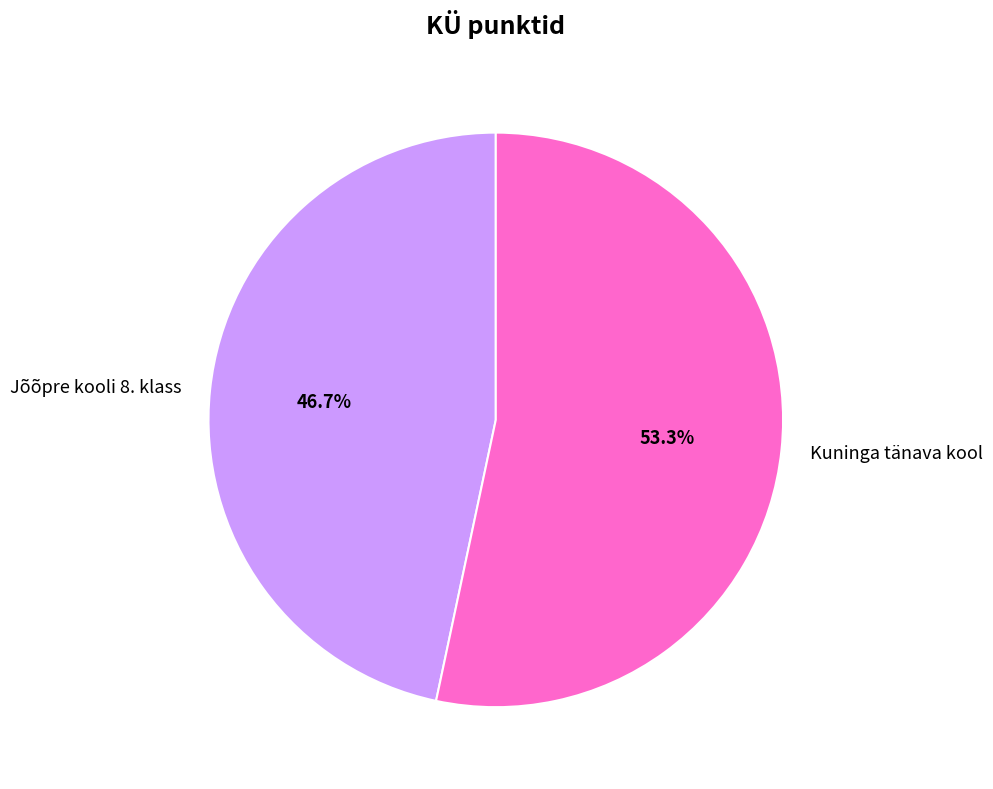

Approximately how many times larger is the value at Kuninga tänava kool compared to Jõõpre kooli 8. klass?

1.1